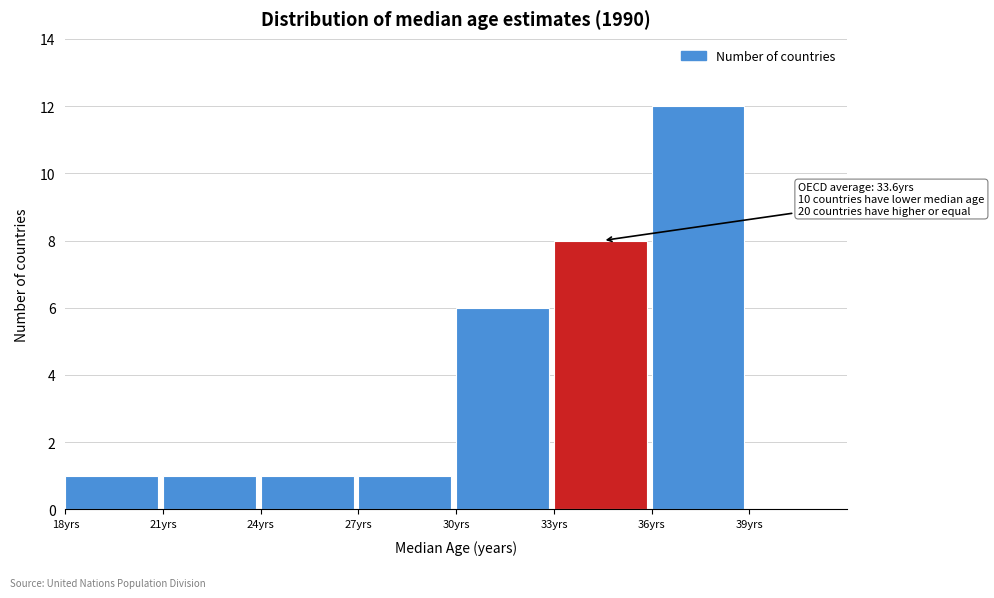

Which range on the x-axis has the tallest bar?

36 to 39